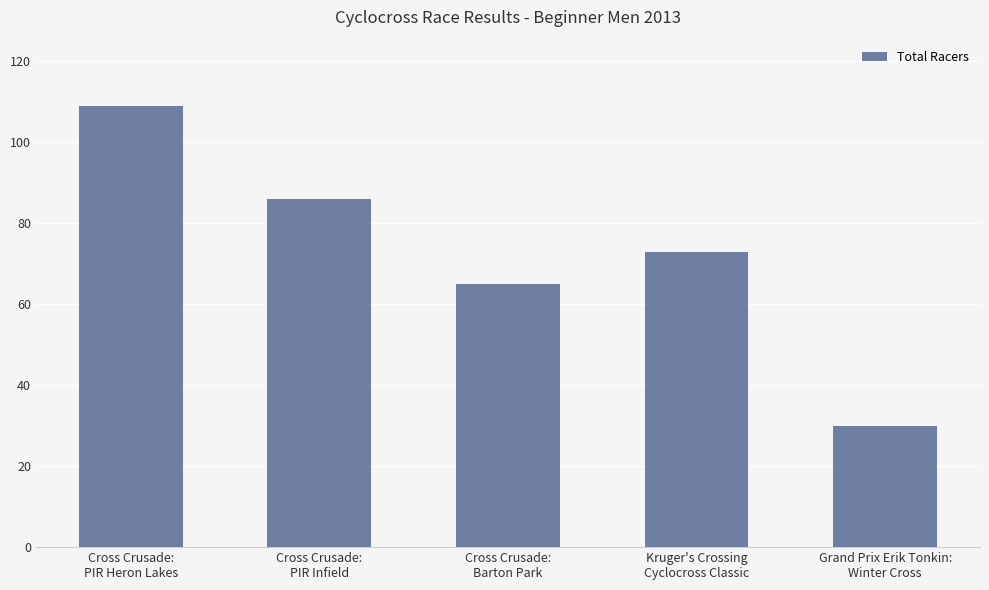

How many series are shown in this chart?

1